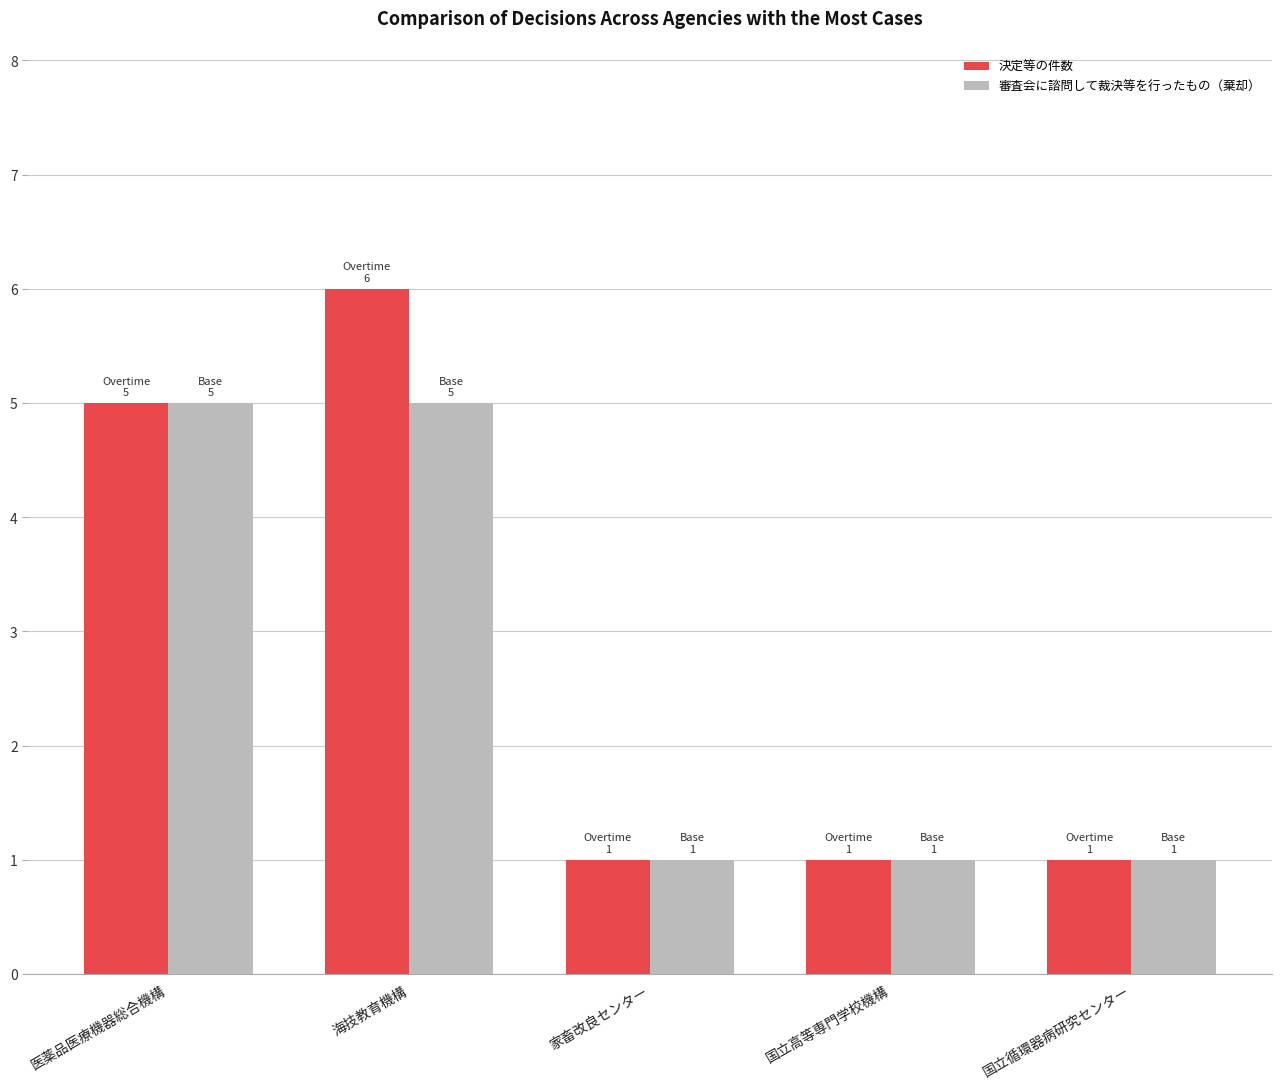

Reading left to right, transcribe all the data shown in this chart.

決定等の件数: 5	6	1	1	1
審査会に諮問して裁決等を行ったもの（棄却）: 5	5	1	1	1